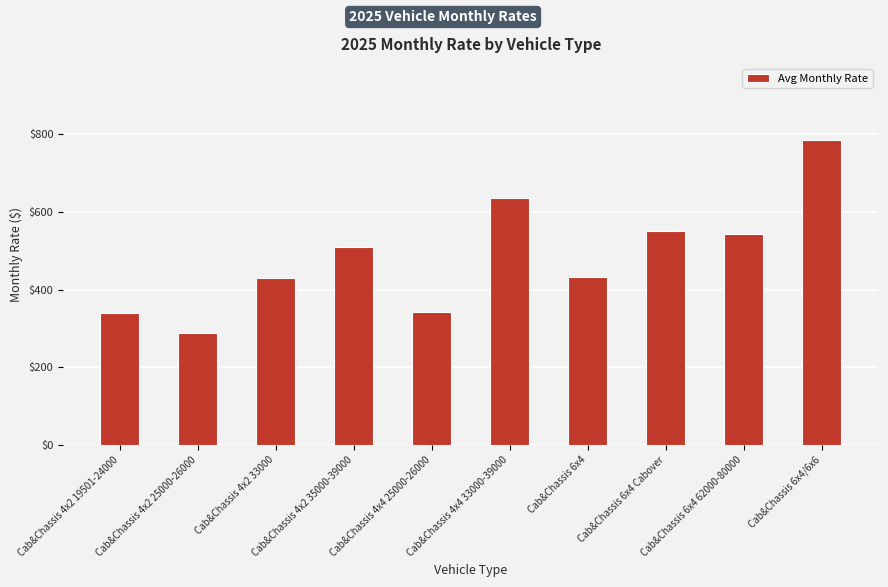

True or false: the data shows 221 at Cab&Chassis 4x2 19501-24000.

False